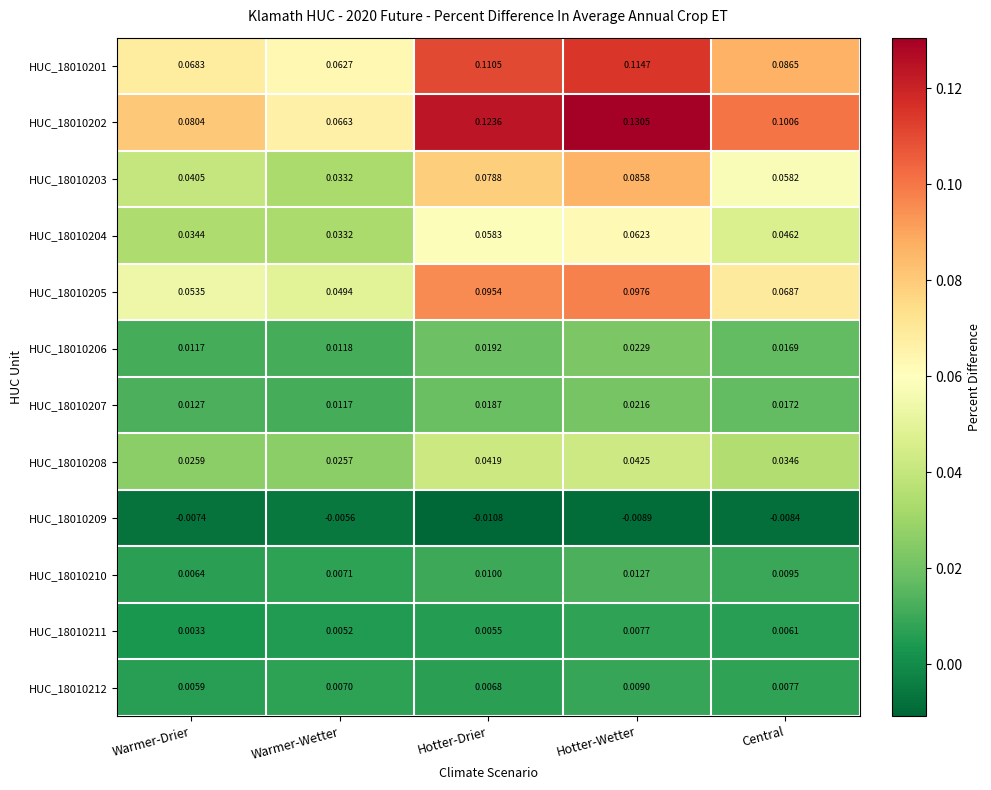

Which category has the lowest value across all series?

Hotter-Drier